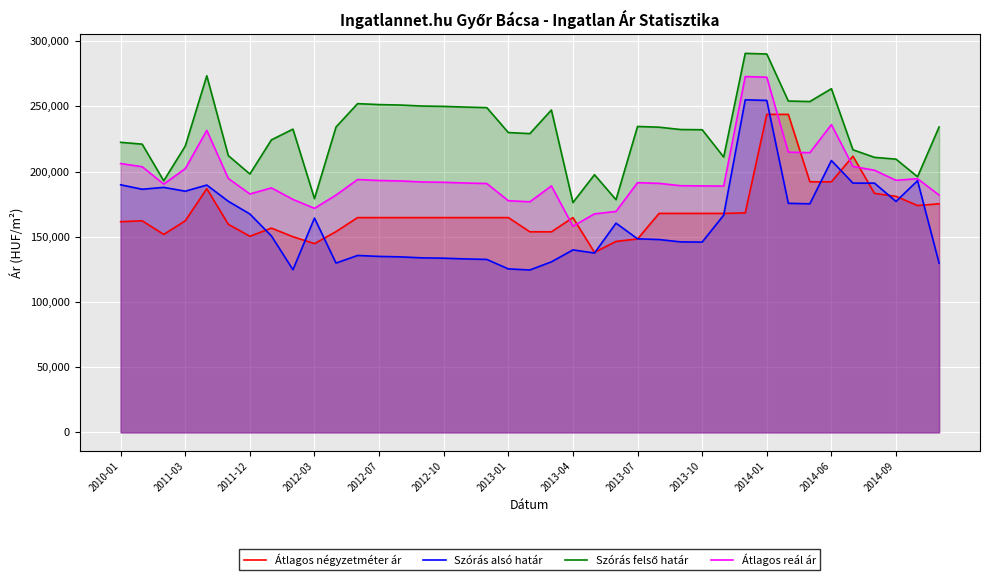

What is the total value across all series at 2011-12?

698687